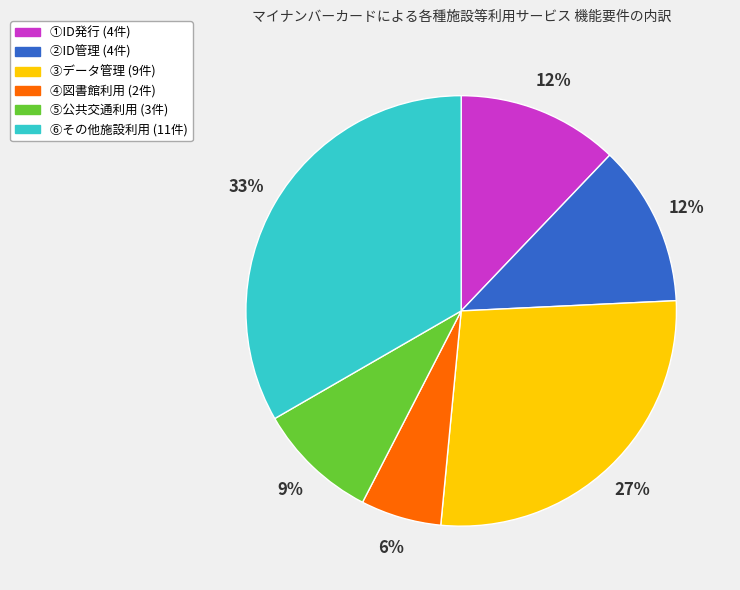

To the nearest percent, what percentage of the pie is ⑥その他施設利用?

33%